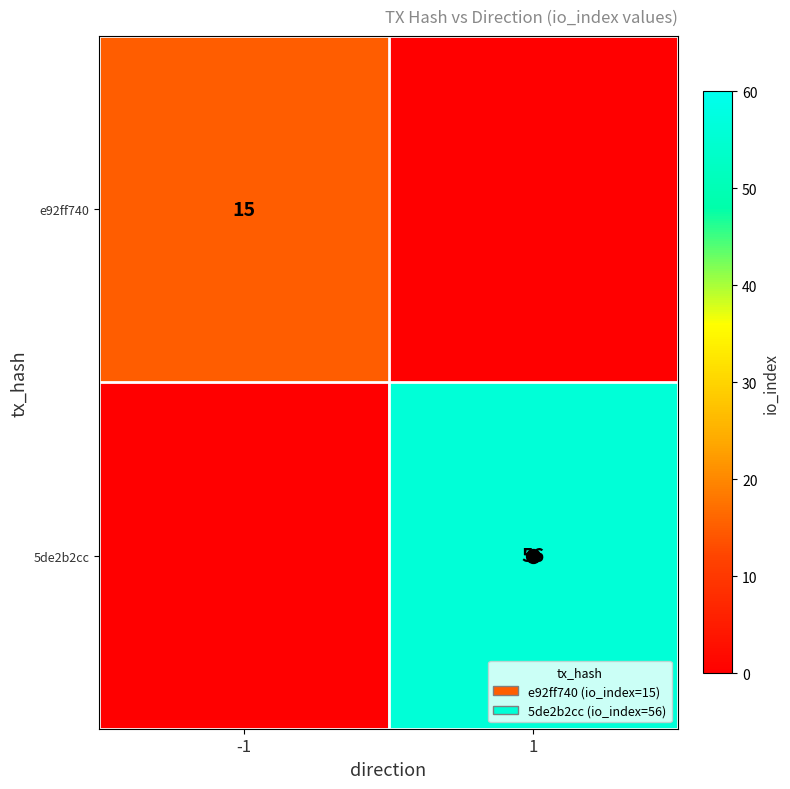

The value of e92ff740 at -1 is 15. True or false?

True